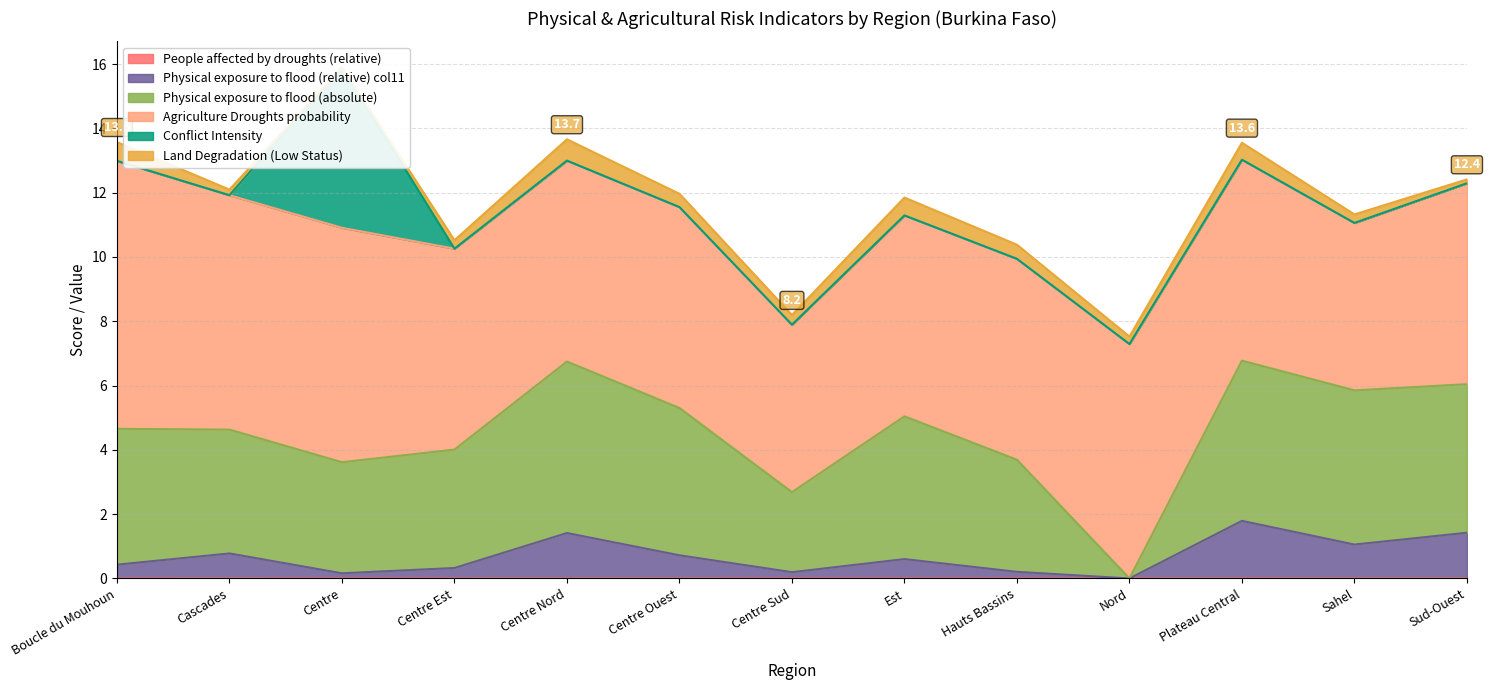

What is the difference between the highest and lowest values at Centre Nord?

6.2